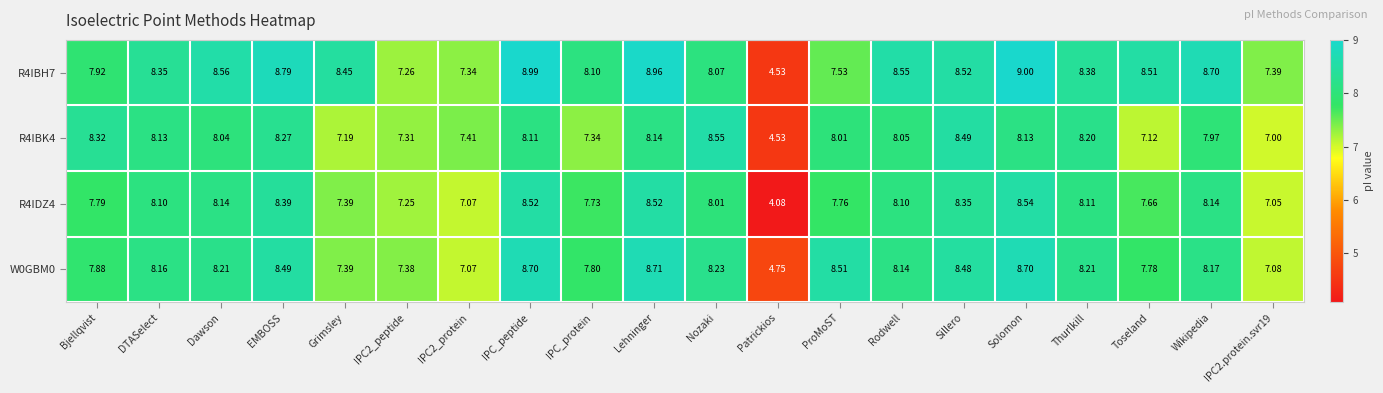

Is the value of W0GBM0 at IPC2_peptide greater than the value of R4IBK4 at ProMoST?

No